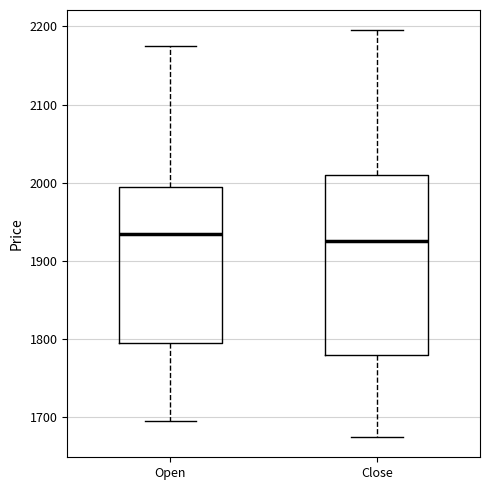

Reading left to right, transcribe this box plot: for each box, give where its median line is, the range the box spans, and where its two whiskers end, as read against the y-axis. The values are not printed on the chart, so give them approximately, as read against the axis.

Open: median 1940, box 1800 to 2000, whiskers 1700 to 2180
Close: median 1930, box 1780 to 2010, whiskers 1680 to 2200